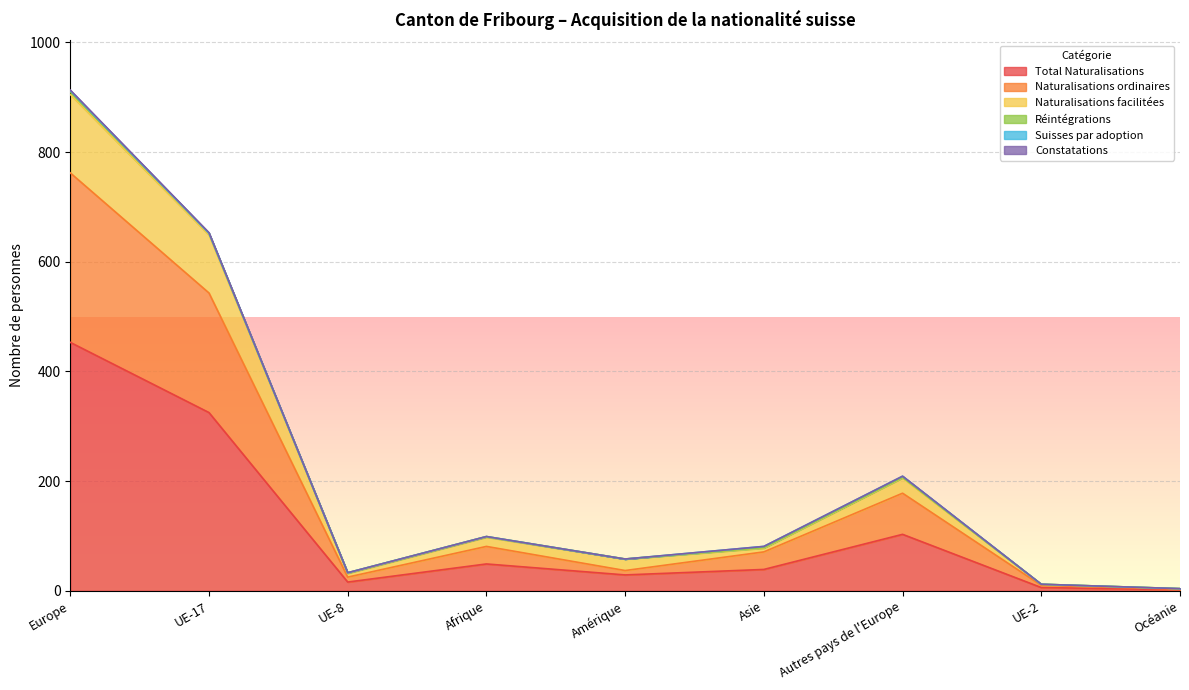

At which category does the chart reach its minimum across all series?

Océanie